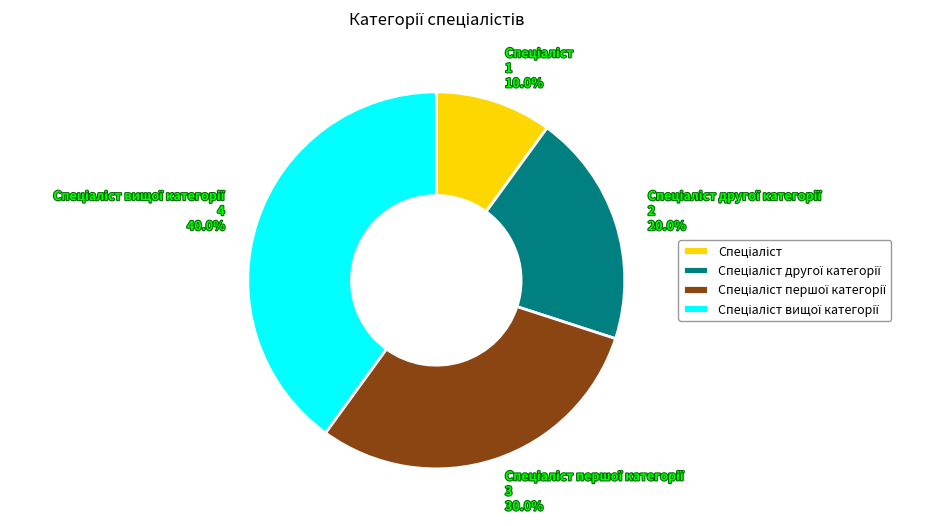

Is there a majority slice in this chart?

No